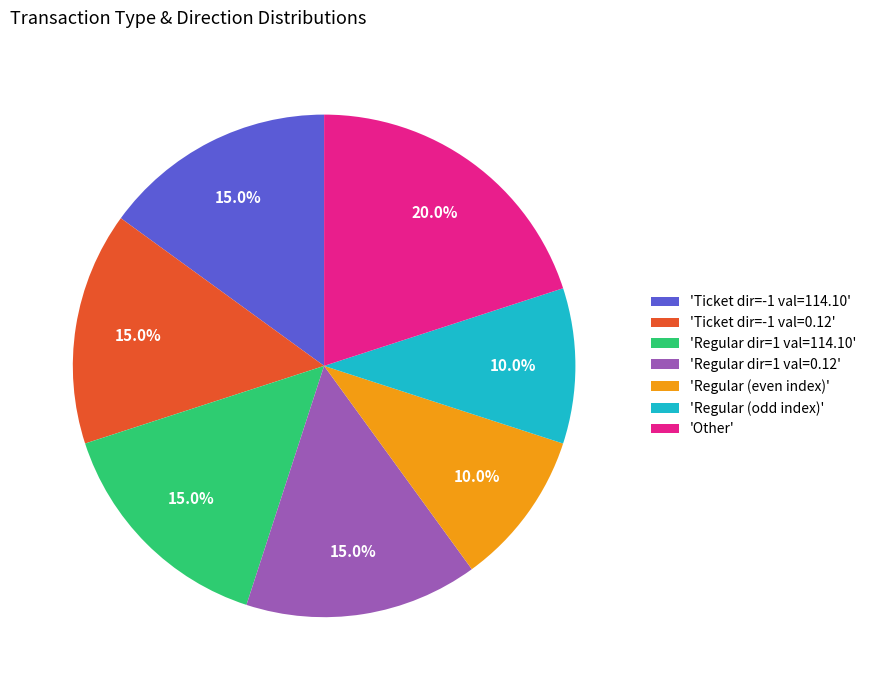

Count the number of slices in the pie.

7